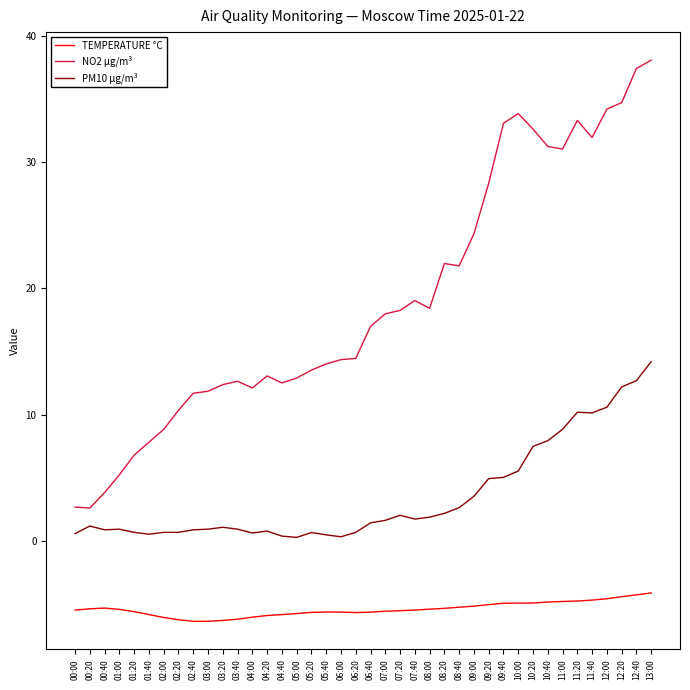

Does the chart display data point markers on the line(s)?

No